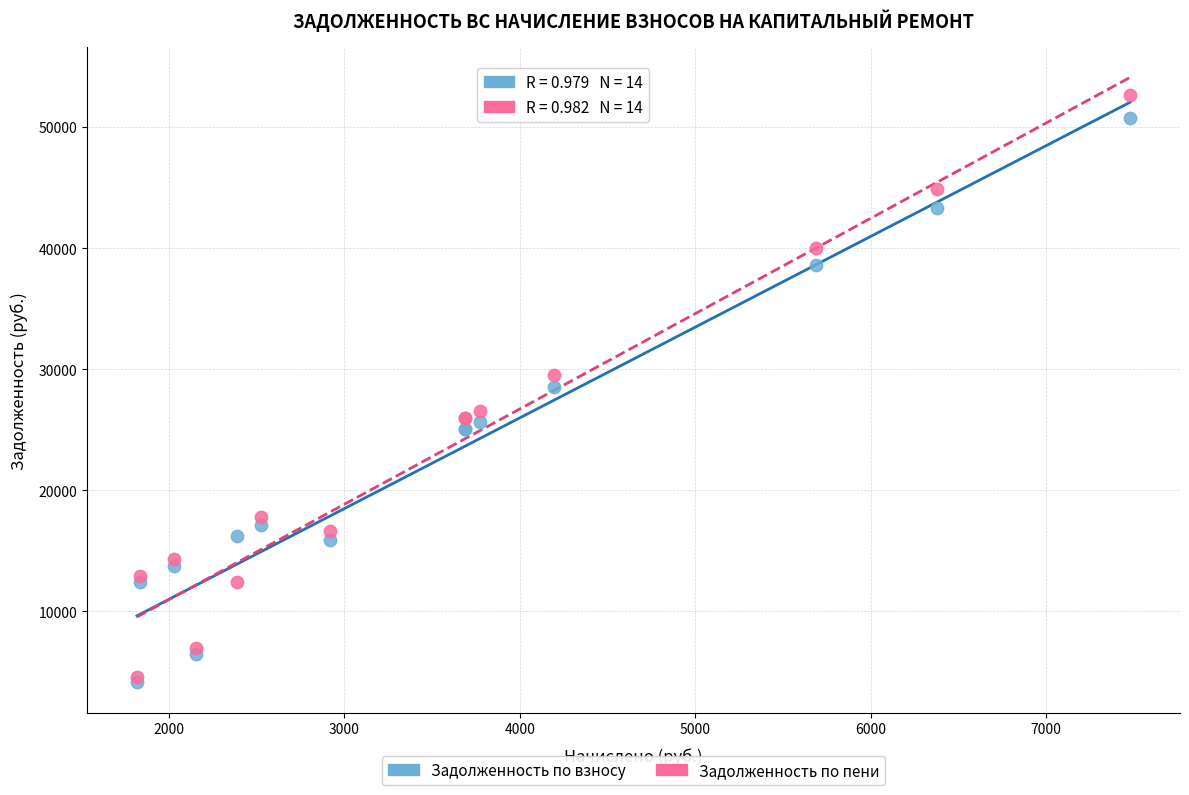

Which series reaches the minimum Y coordinate?

Задолженность по взносу